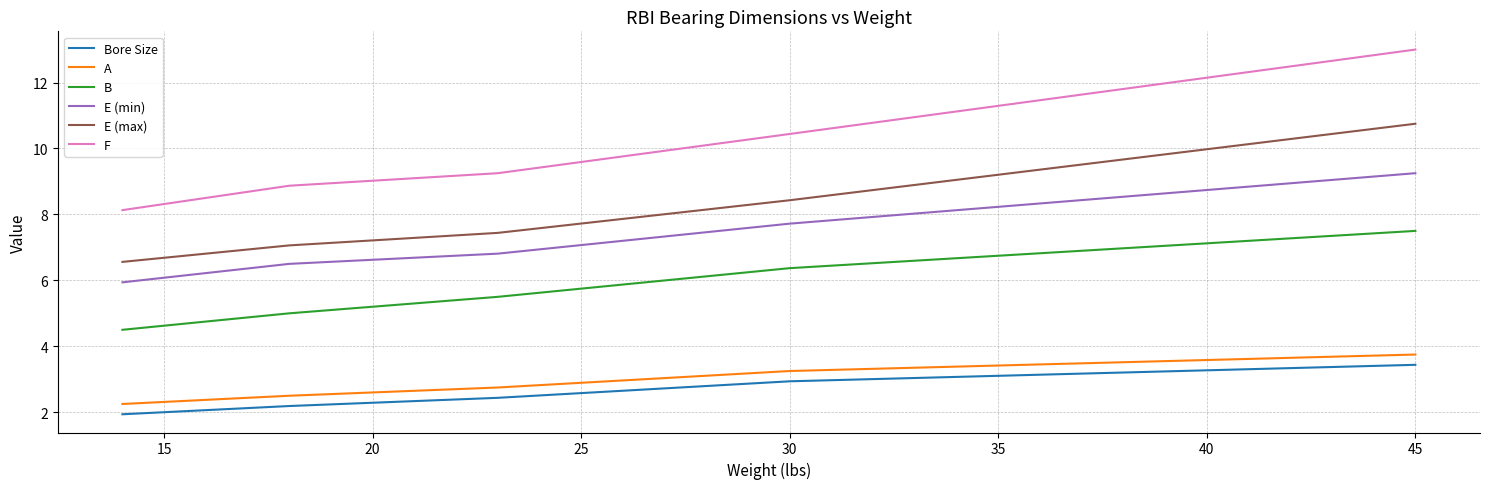

Which series has the widest spread of values?

F